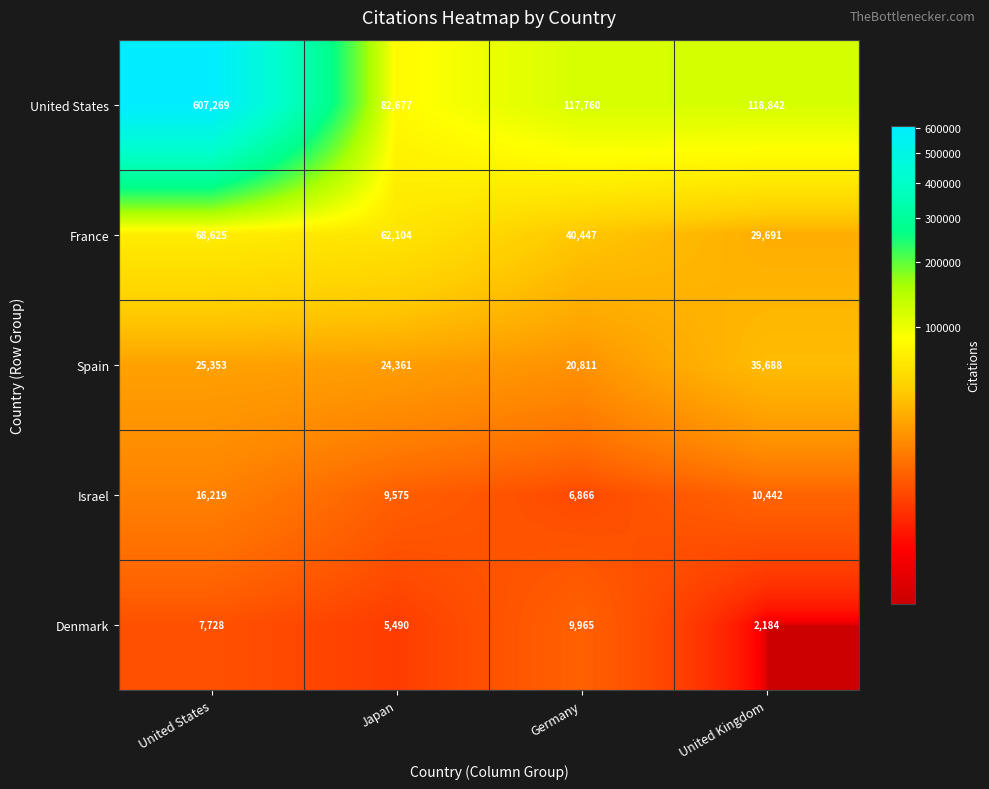

Which series has the largest total across all categories?

United States